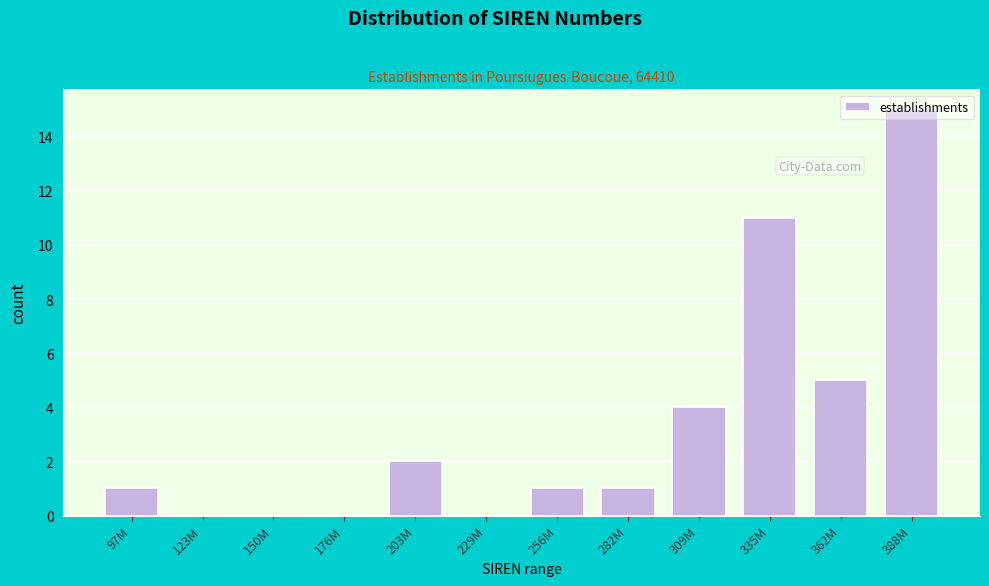

Which label corresponds to the largest value in the chart?

388M